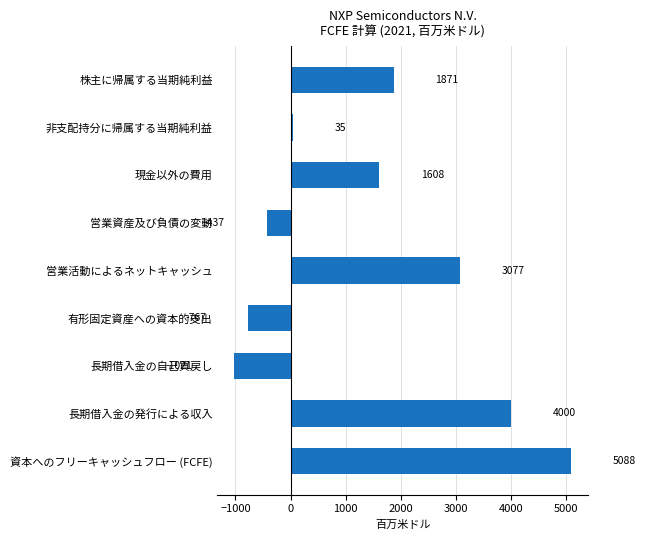

What is the minimum value shown in the chart?

-1021